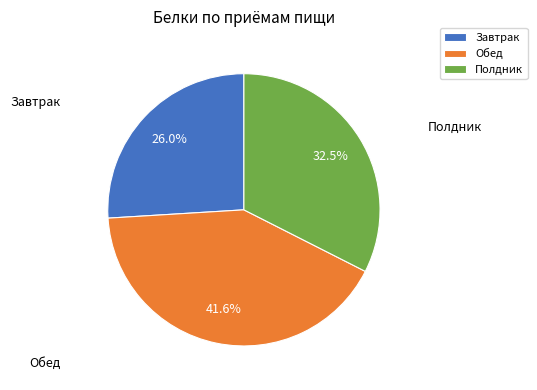

Which has a higher value, Завтрак or Полдник?

Полдник